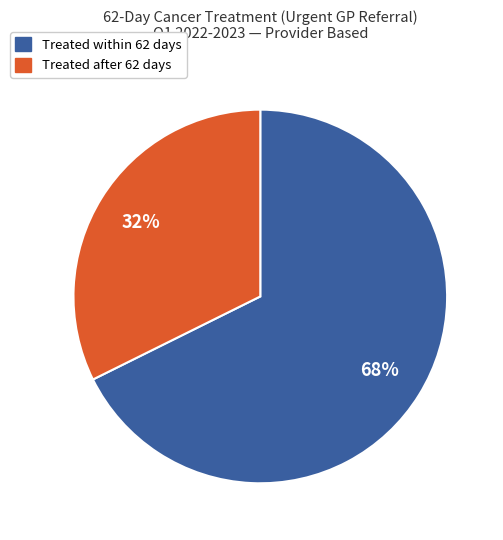

Is there a majority slice in this chart?

Yes